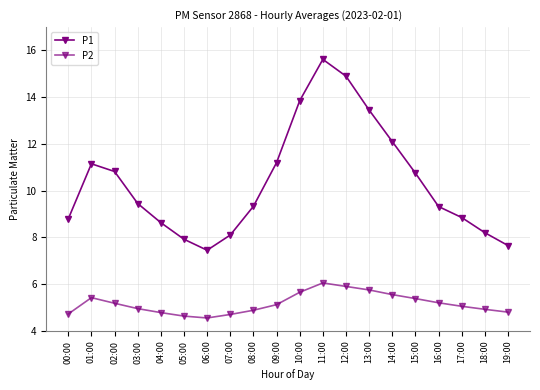

How many lines are shown in the chart?

2